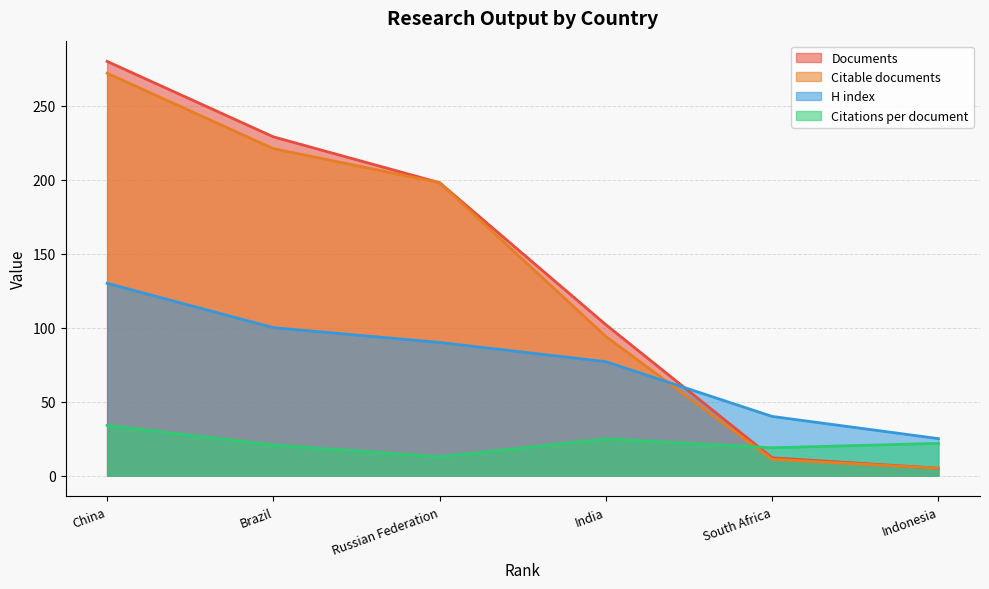

What is the lowest value of the Citable documents series?

5.0